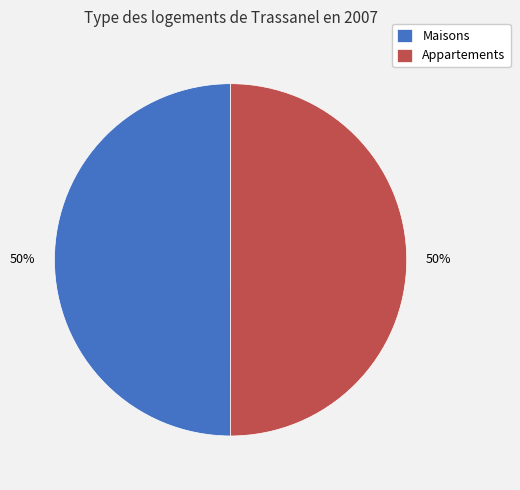

What is the ratio of the value at Appartements to the value at Maisons?

1.0